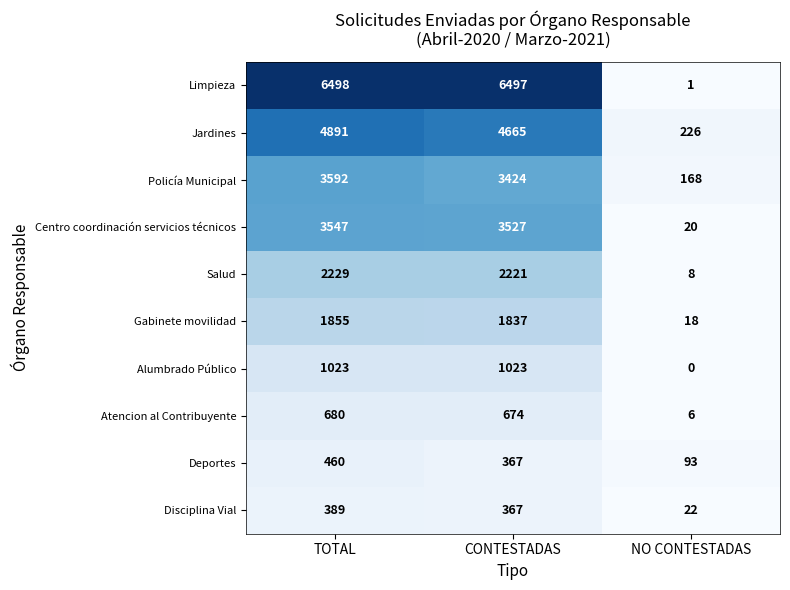

What is the sum of all Gabinete movilidad values?

3710